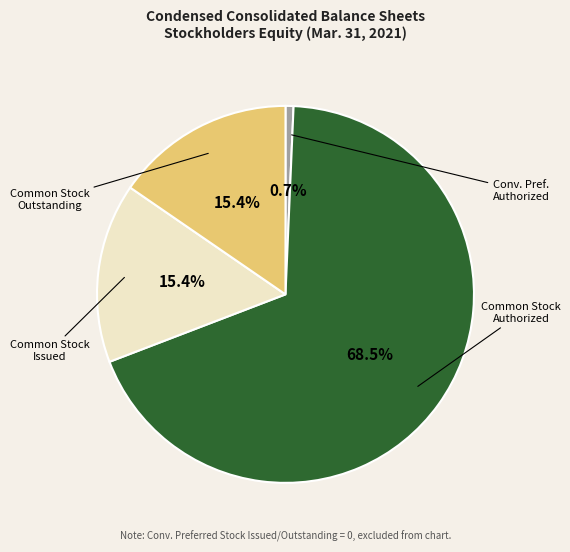

Is there a majority slice in this chart?

Yes